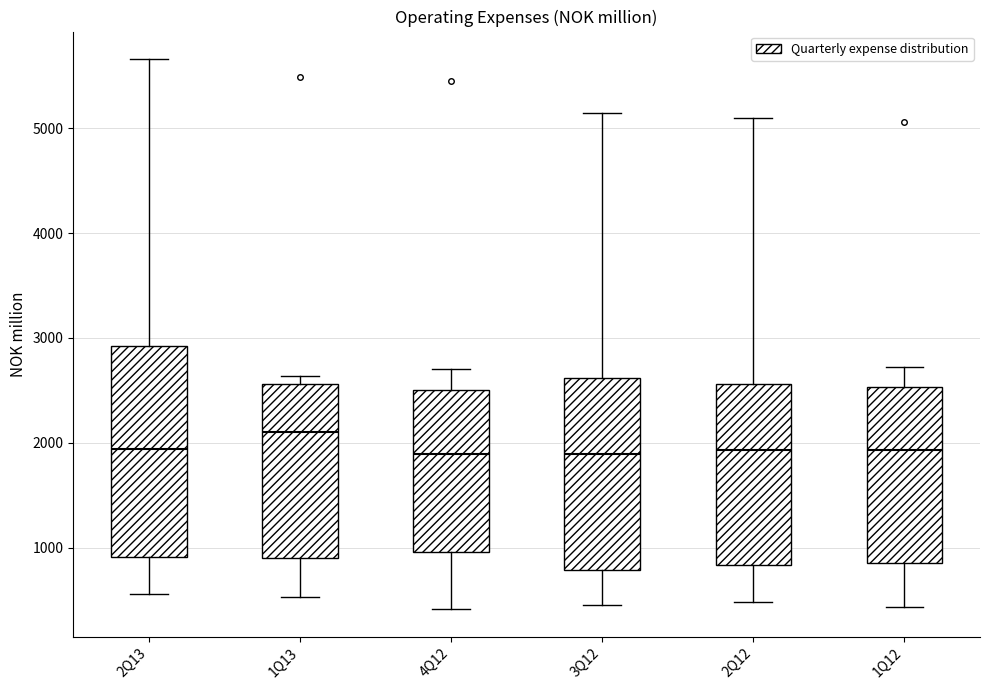

Comparing the boxes themselves (not the whiskers), which one is the tallest?

2Q13